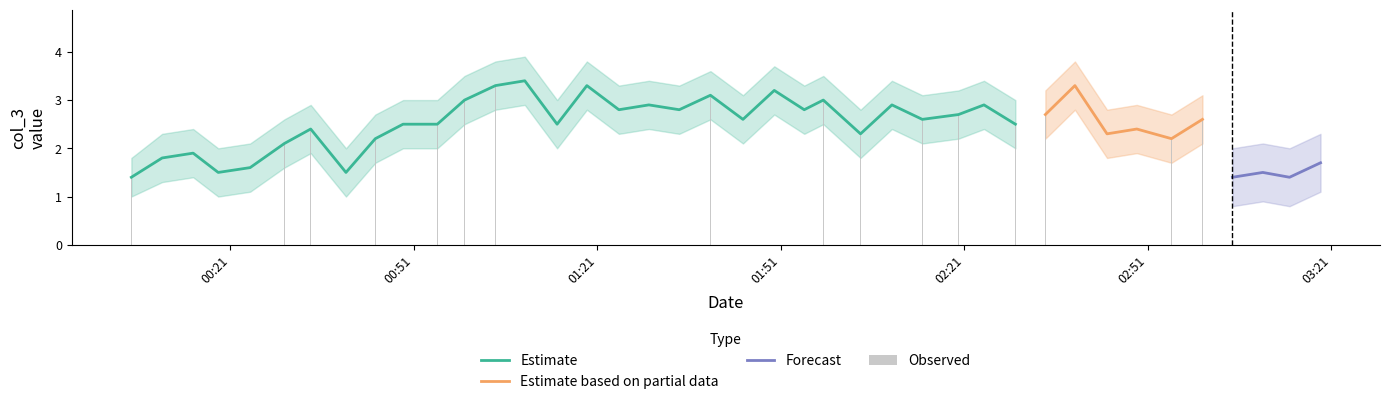

At which label does estimate_mid first exceed 2?

5